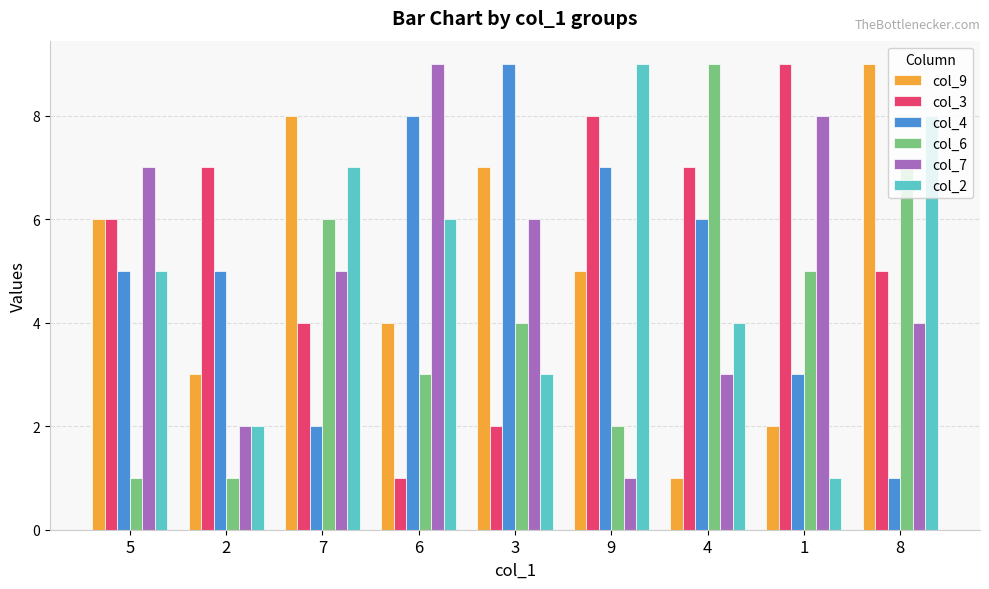

Where is col_9 nearest to the value 5?

9